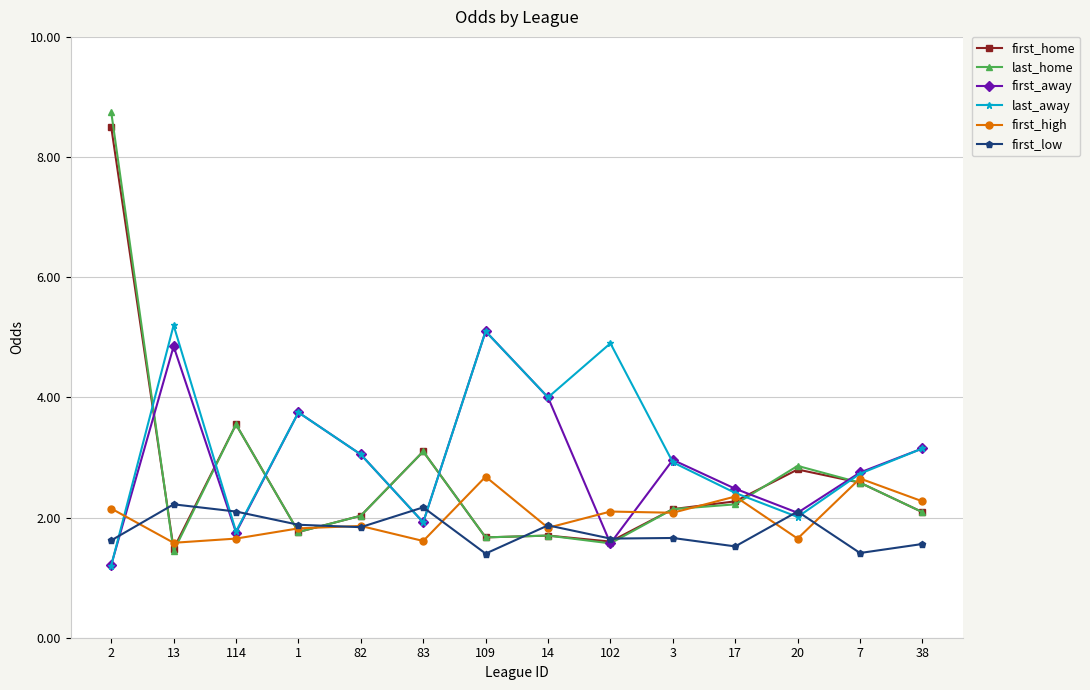

How many categories are shown in the chart?

14